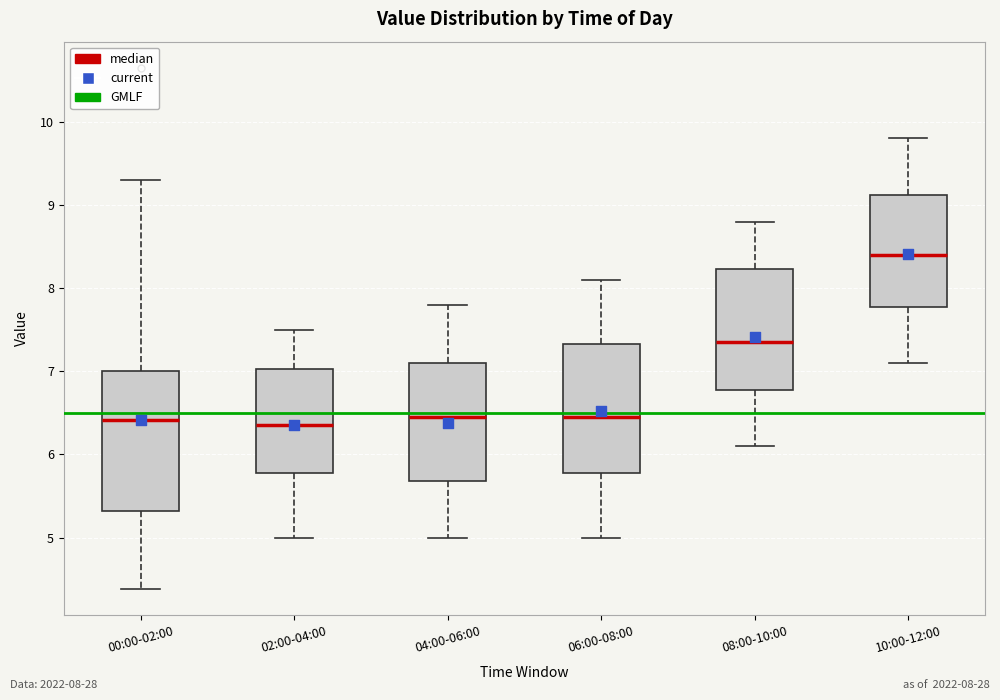

Reading left to right, transcribe this box plot: for each box, give where its median line is, the range the box spans, and where its two whiskers end, as read against the y-axis. The values are not printed on the chart, so give them approximately, as read against the axis.

00:00-02:00: median 6.4, box 5.3 to 7.0, whiskers 4.4 to 9.3
02:00-04:00: median 6.4, box 5.8 to 7.0, whiskers 5.0 to 7.5
04:00-06:00: median 6.5, box 5.7 to 7.1, whiskers 5.0 to 7.8
06:00-08:00: median 6.5, box 5.8 to 7.3, whiskers 5.0 to 8.1
08:00-10:00: median 7.4, box 6.8 to 8.2, whiskers 6.1 to 8.8
10:00-12:00: median 8.4, box 7.8 to 9.1, whiskers 7.1 to 9.8